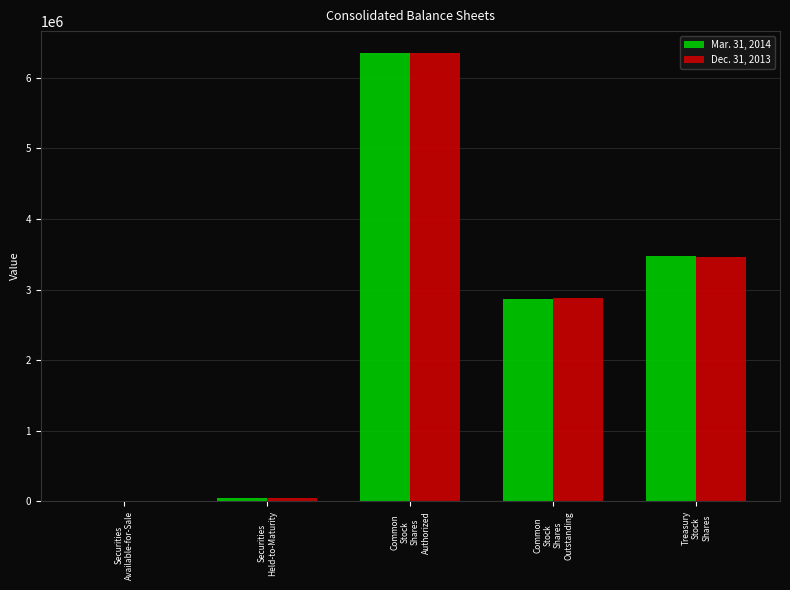

How many groups of bars are there?

5